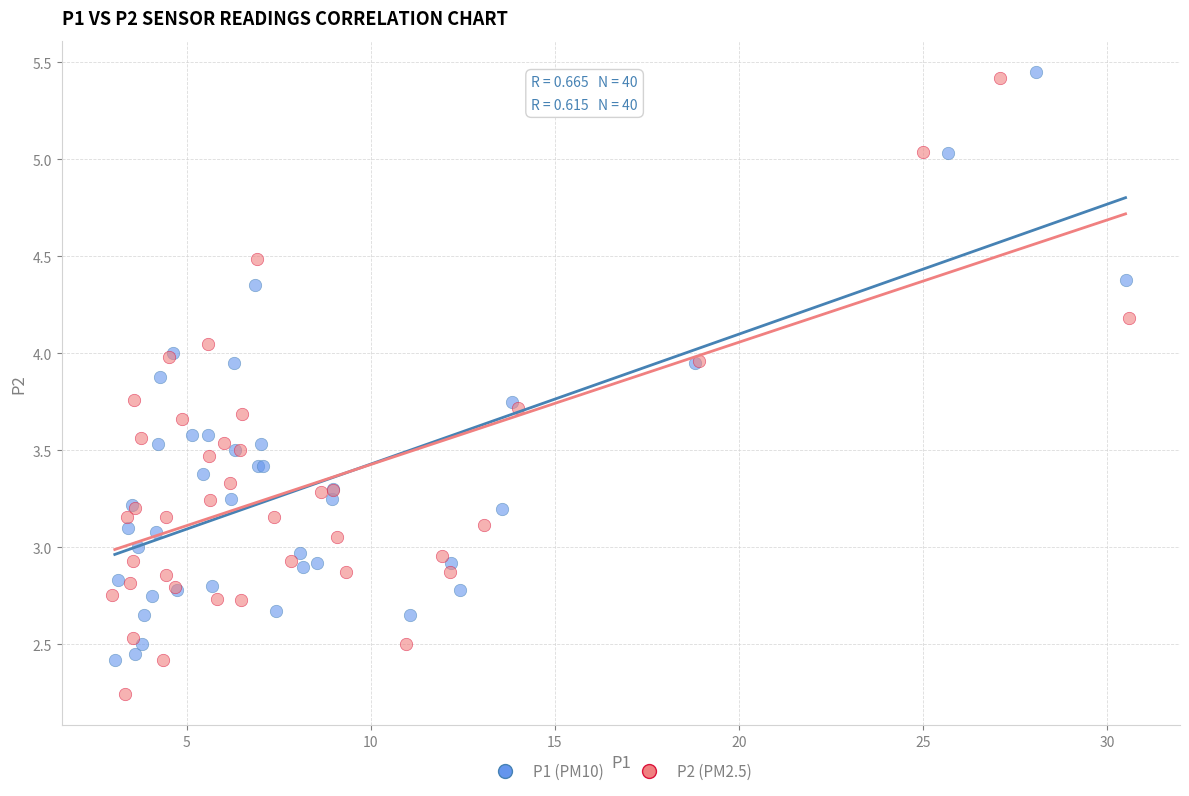

Which series contains the lowest Y value?

P2 (PM2.5)